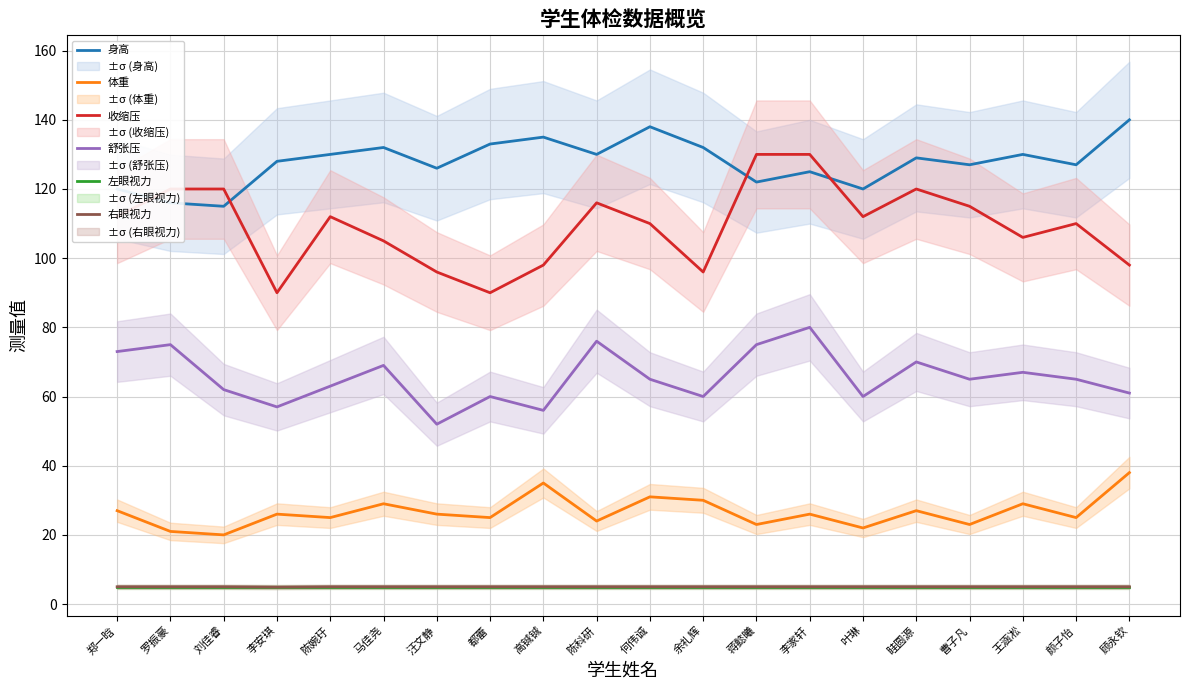

True or false: 右眼视力 and 舒张压 intersect in this chart.

False